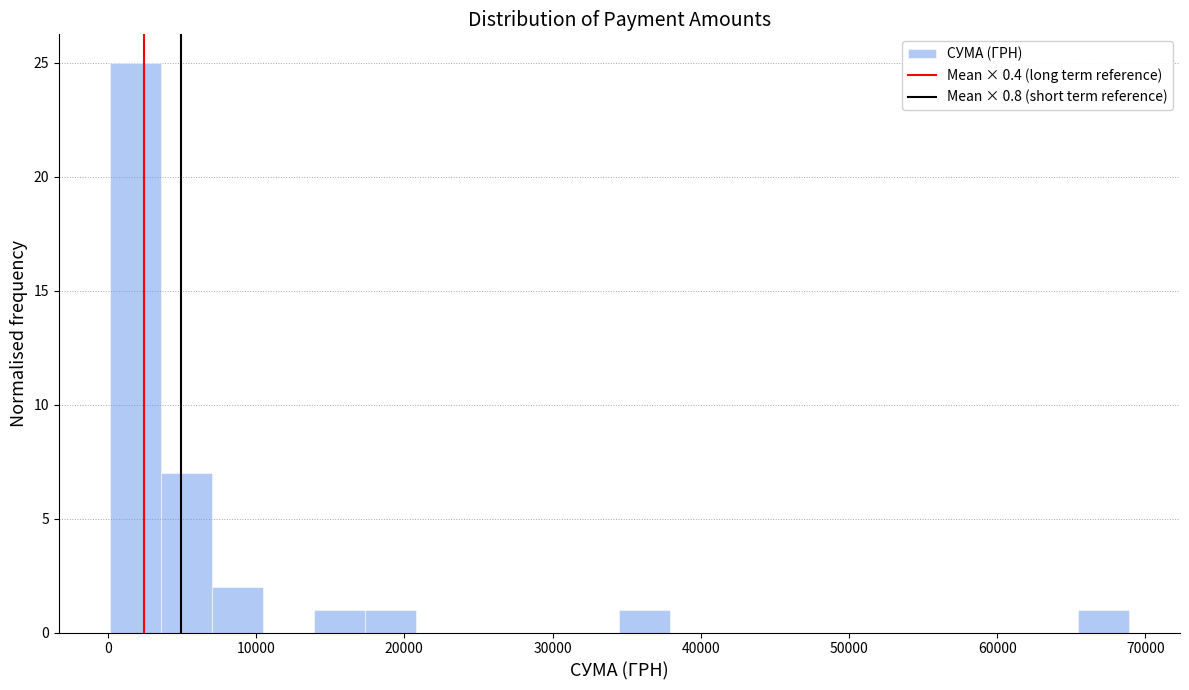

Around what value on the x-axis is the tallest bar? Give the approximate position of its centre, as read against the axis.

2000